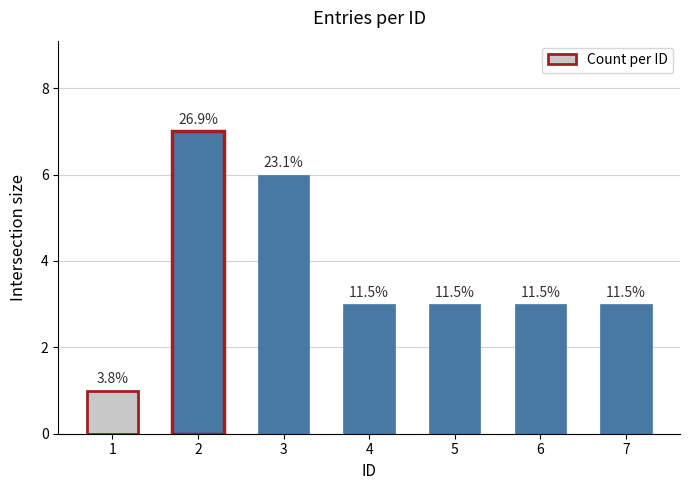

How many bars are there in total?

7